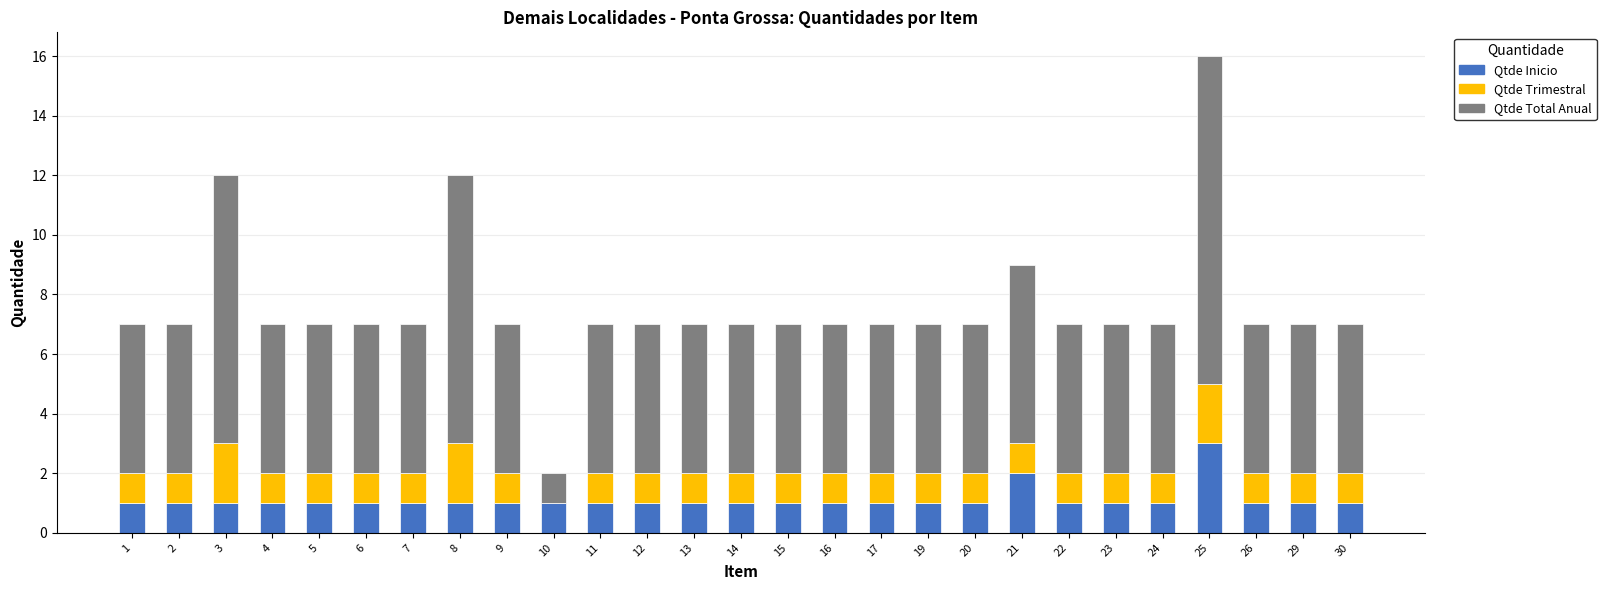

At which category is the sum across all series the highest?

25